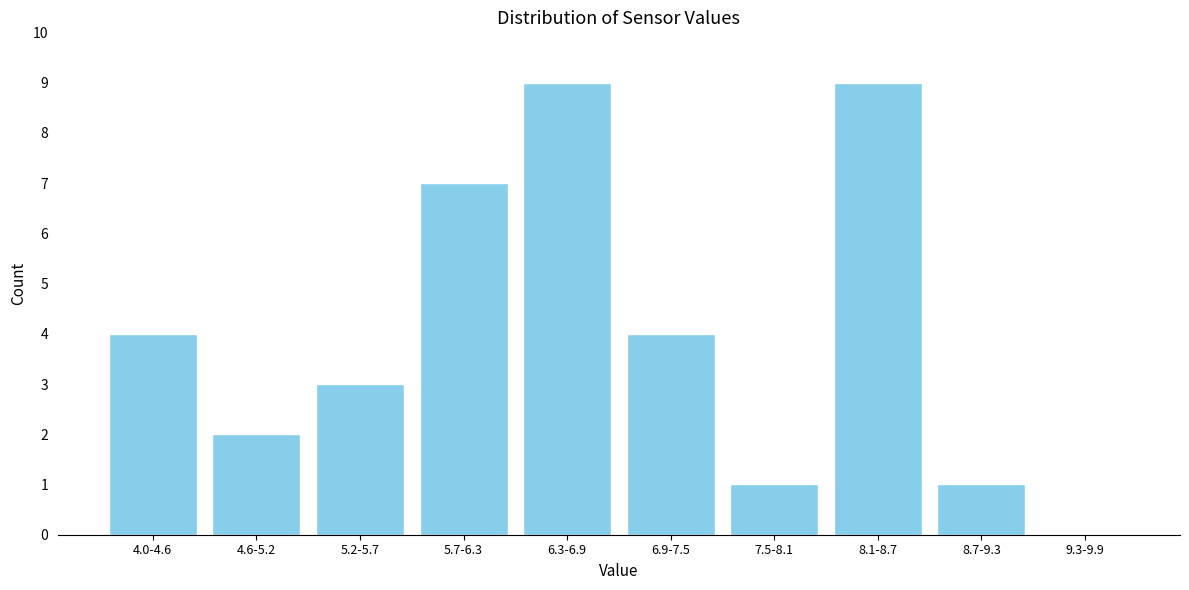

Reading left to right, extract all data points from this chart.

4.0-4.6=4	4.6-5.2=2	5.2-5.7=3	5.7-6.3=7	6.3-6.9=9	6.9-7.5=4	7.5-8.1=1	8.1-8.7=9	8.7-9.3=1	9.3-9.9=0